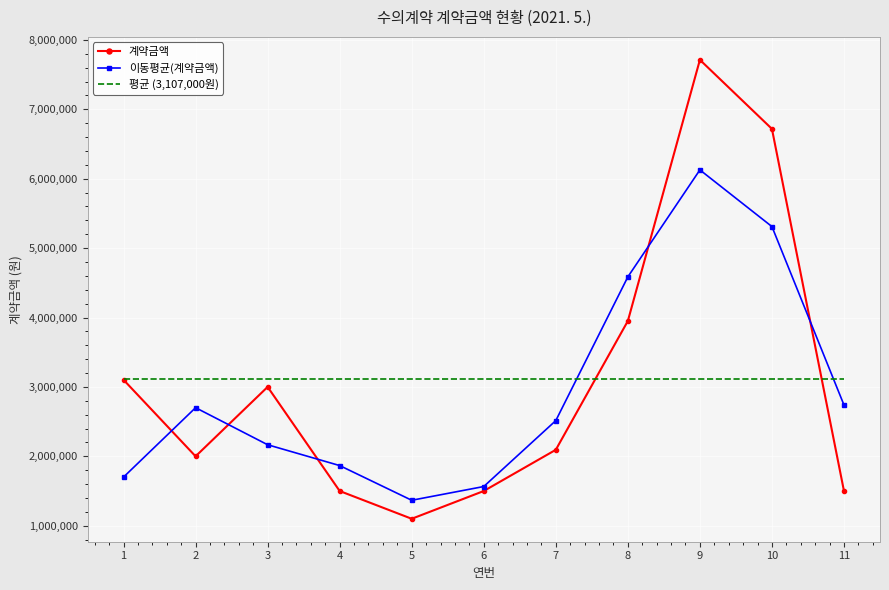

The value of 계약금액 at 4 is 773846.9. True or false?

False